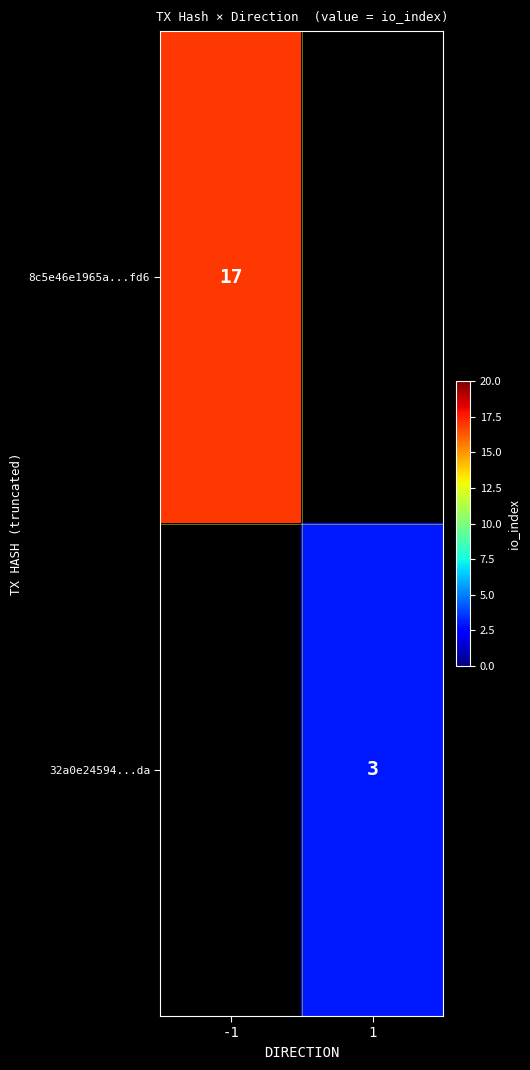

True or false: 8c5e46e1965a...fd6 has a value of 5 at -1.

False